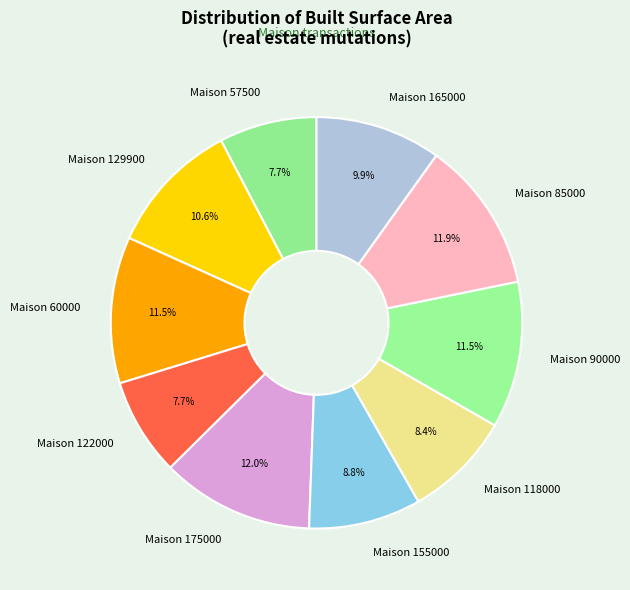

Which has a higher value, Maison 122000 or Maison 118000?

Maison 118000